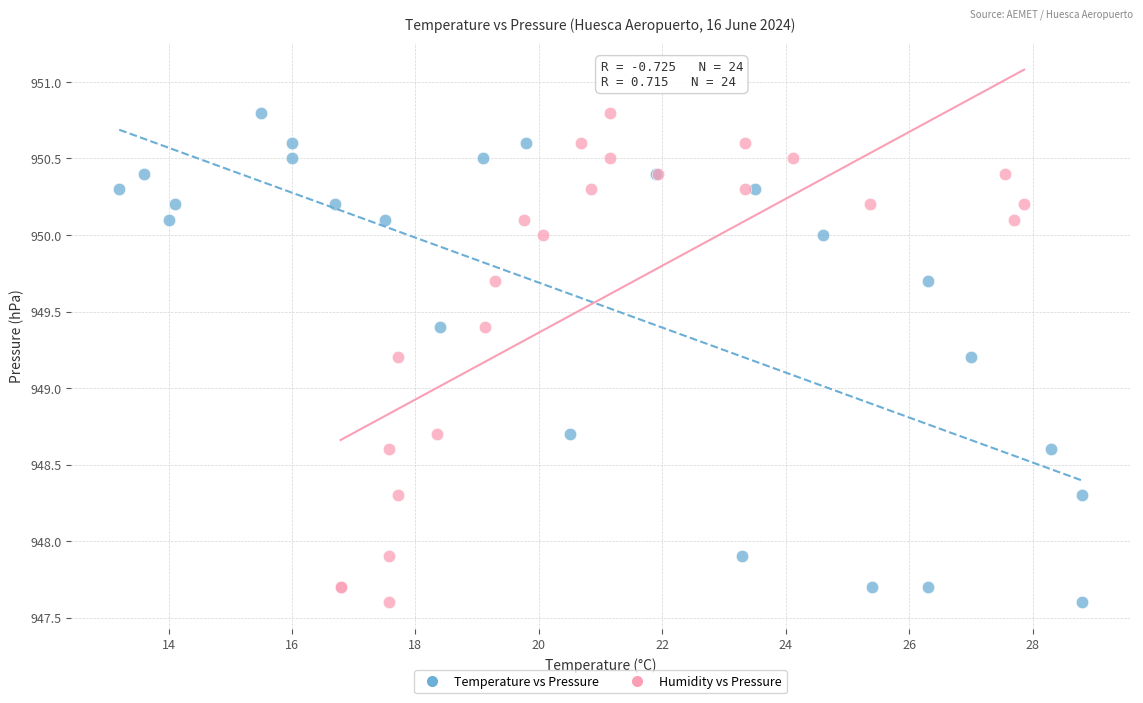

What are all the series names shown in the legend?

Temperature vs Pressure, Humidity vs Pressure